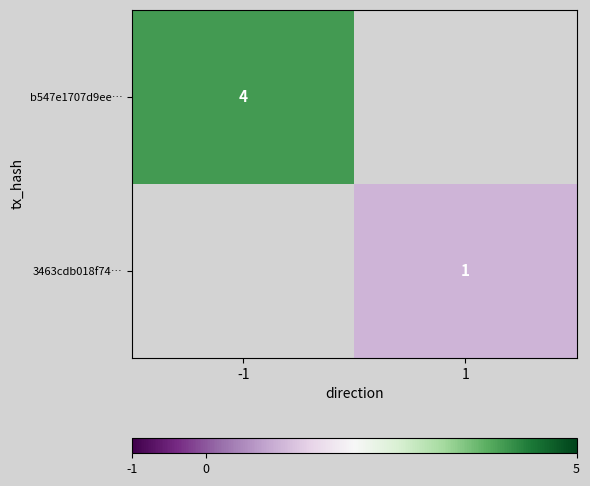

The value of b547e1707d9ee… at -1 is 4. True or false?

True